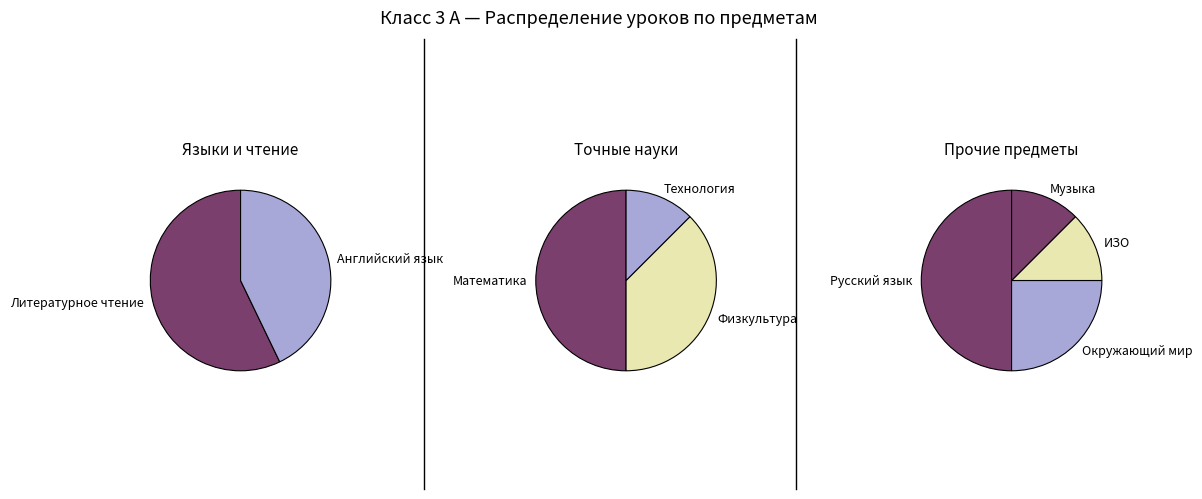

Which slice is the smallest?

ИЗО